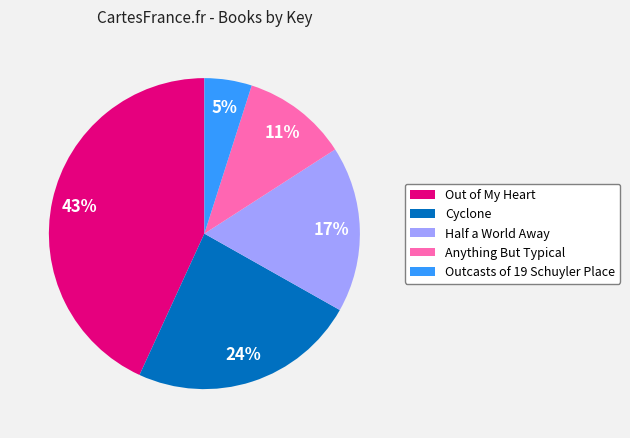

Does Anything But Typical represent more than half of the total?

No